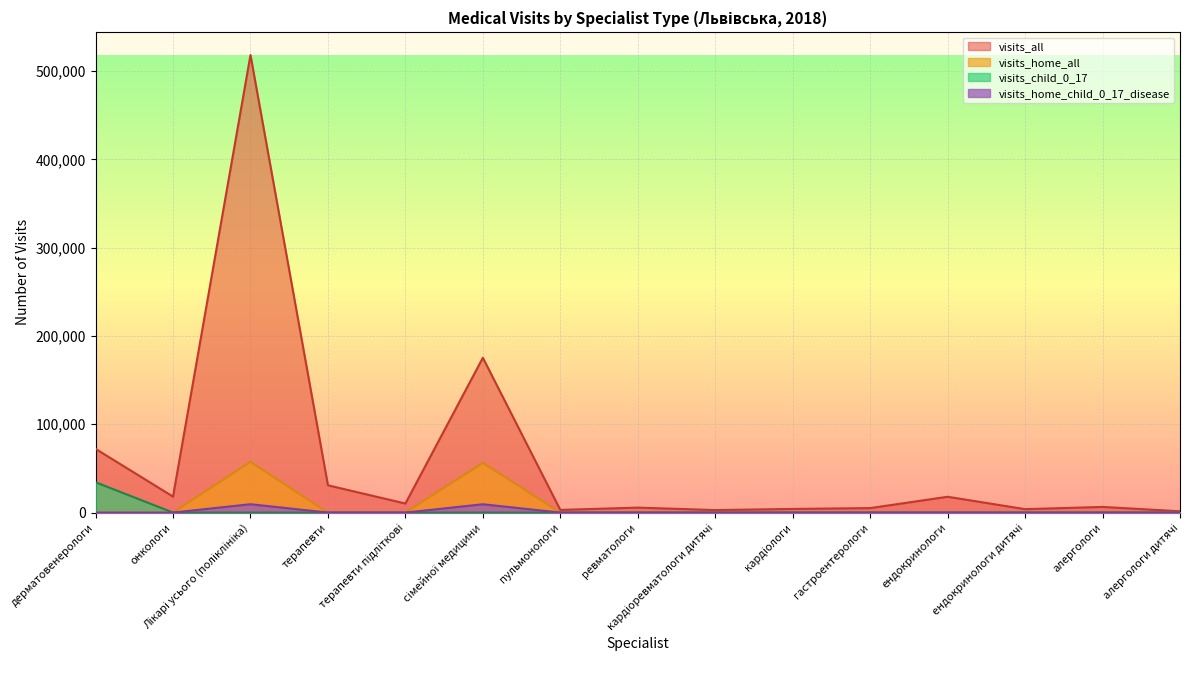

What is the maximum value shown in the chart?

518194